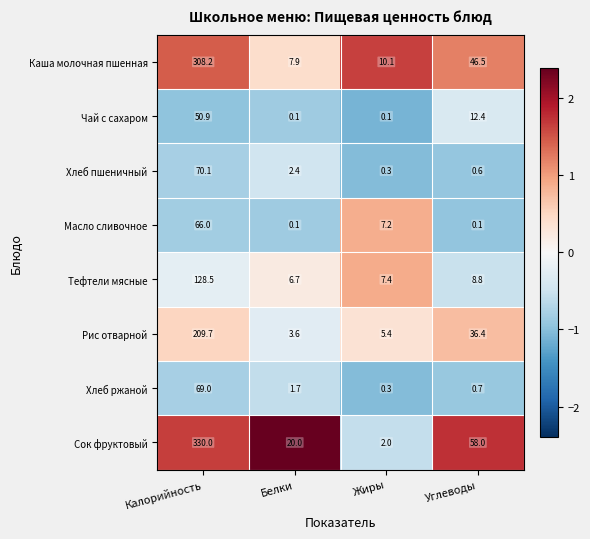

At how many categories does at least one series exceed 1?

4